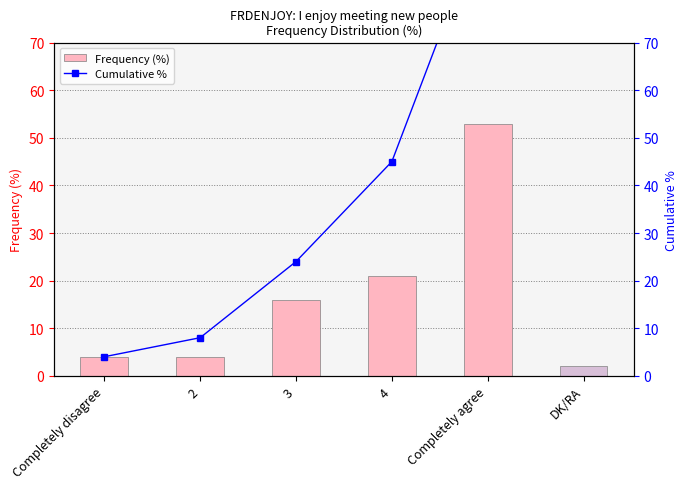

Are the bars horizontal?

No